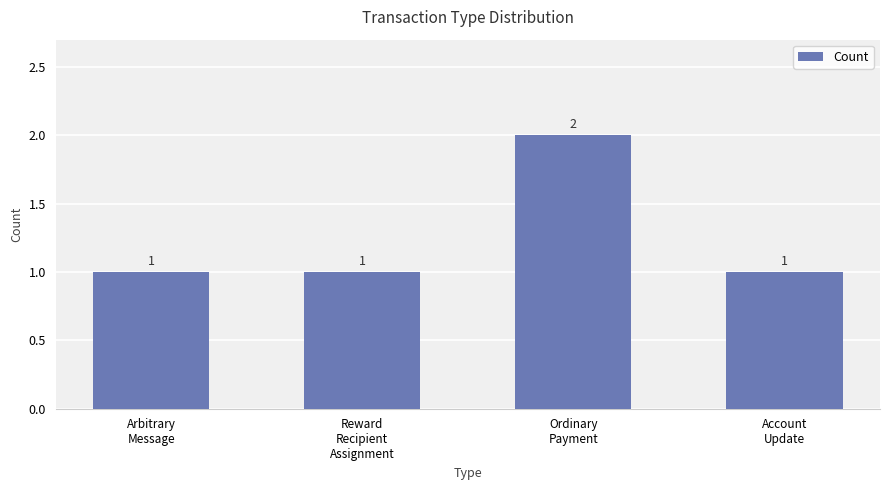

What is the value of the 1st bar from the left?

1